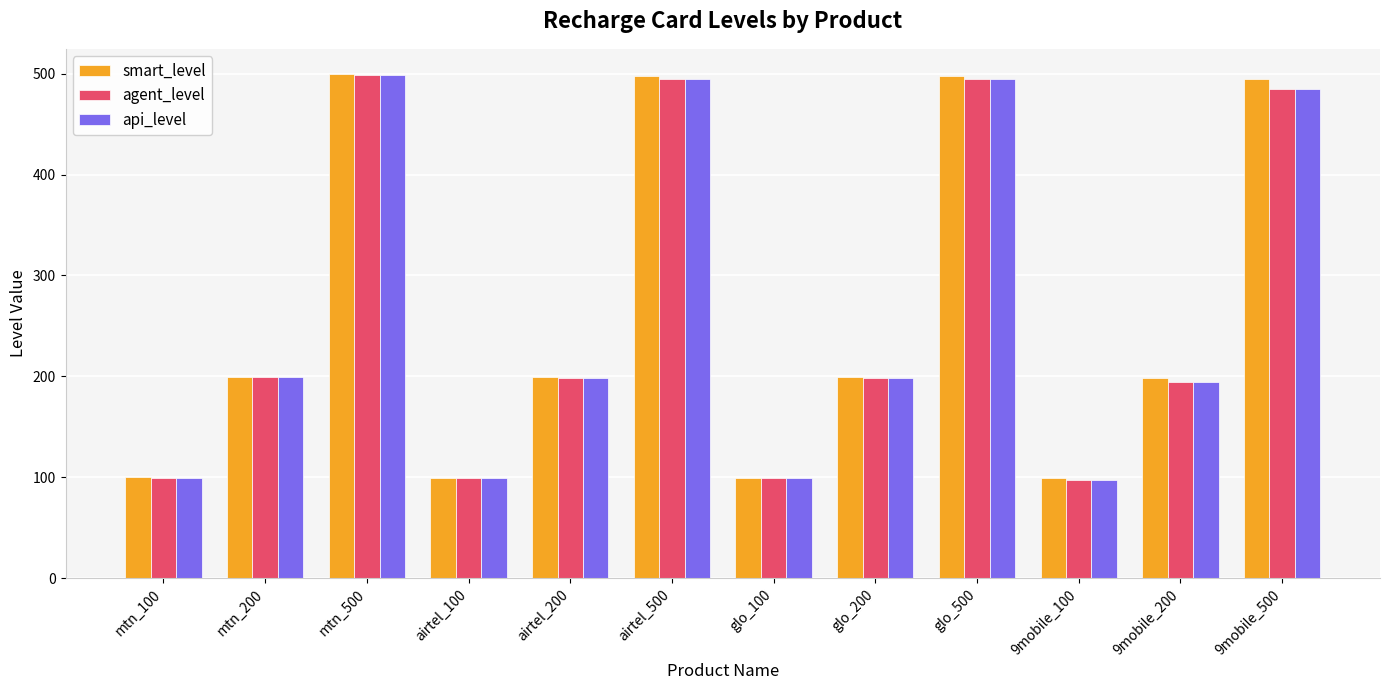

The value of api_level at 9mobile_100 is 97.0. True or false?

True